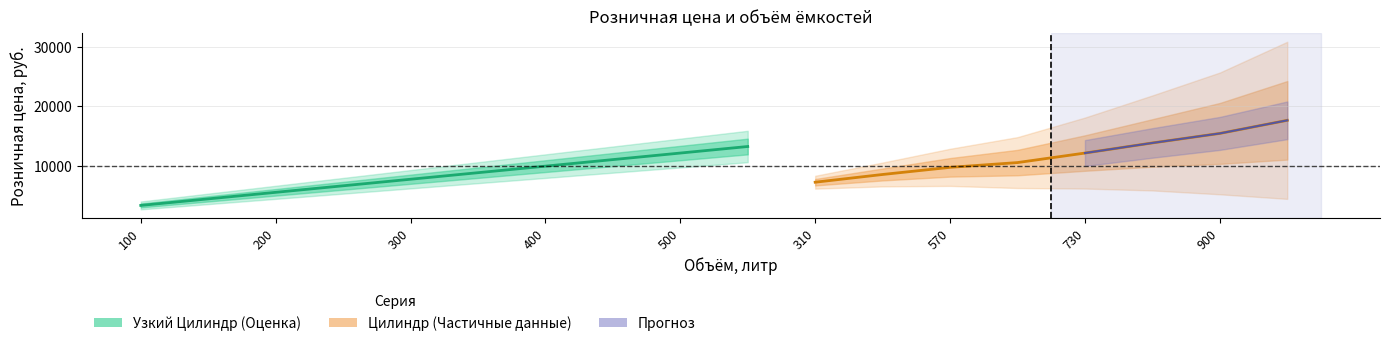

What is the average value of the Розничная цена series?

9850